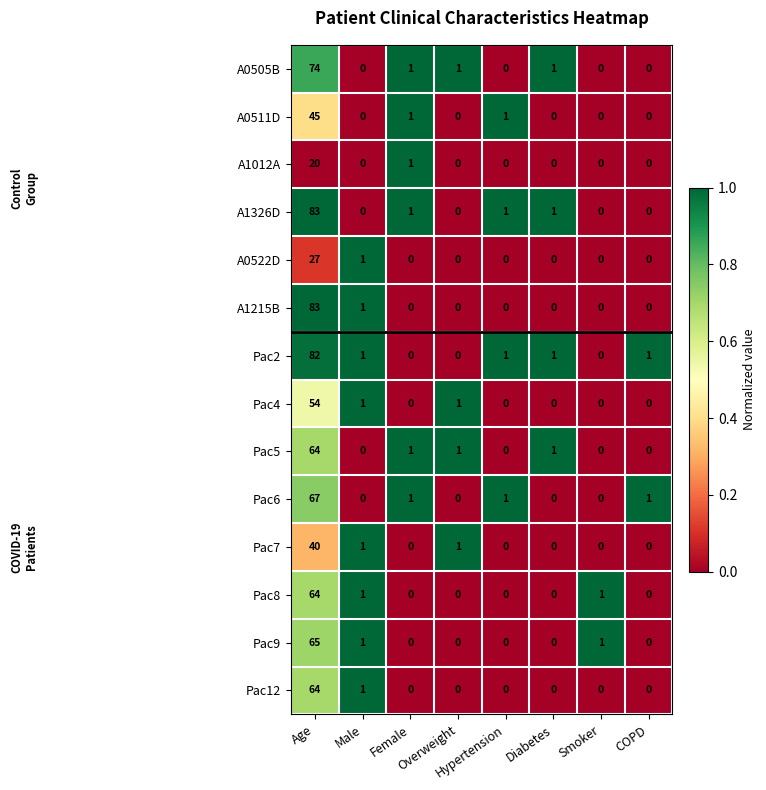

What is the difference between the maximum and minimum values in the A1012A series?

20